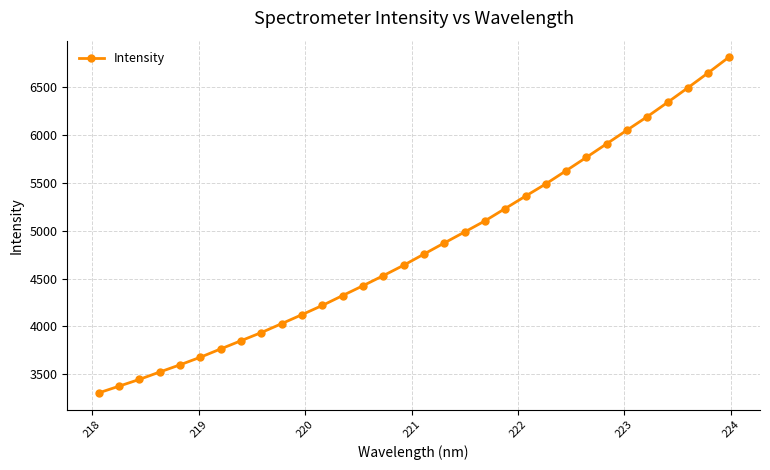

What is the difference between the maximum and minimum values?

3505.8